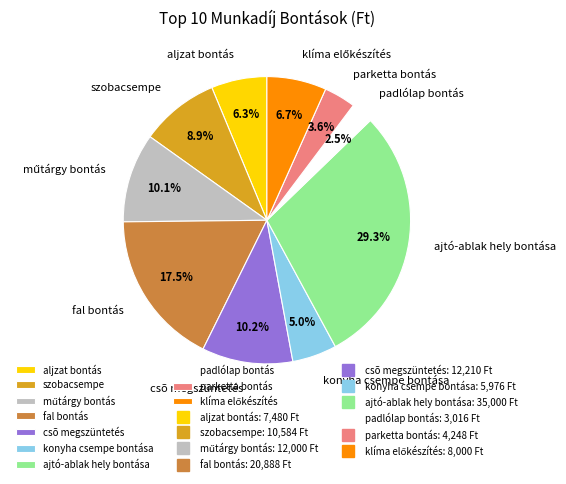

Which category has the smallest portion of the pie?

padlólap bontás